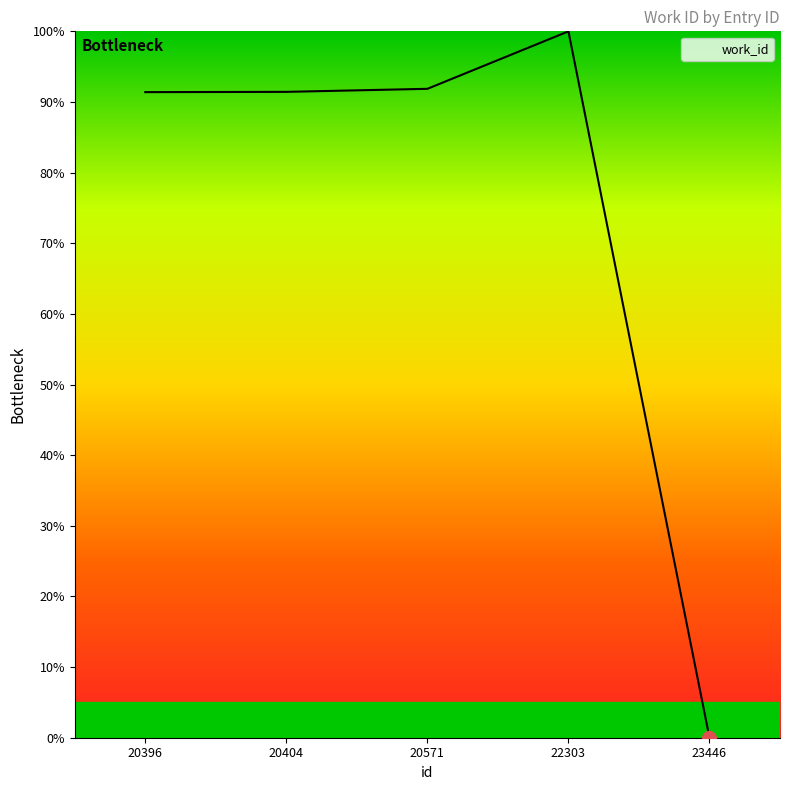

Which has a higher value, 23446 or 20404?

20404